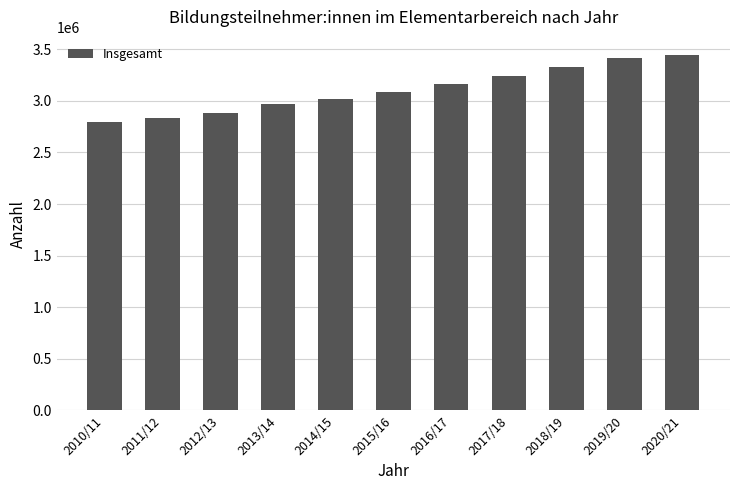

Reading left to right, transcribe all the data shown in this chart.

2799623	2836767	2884997	2970436	3014045	3090459	3164317	3244126	3332403	3419881	3448535